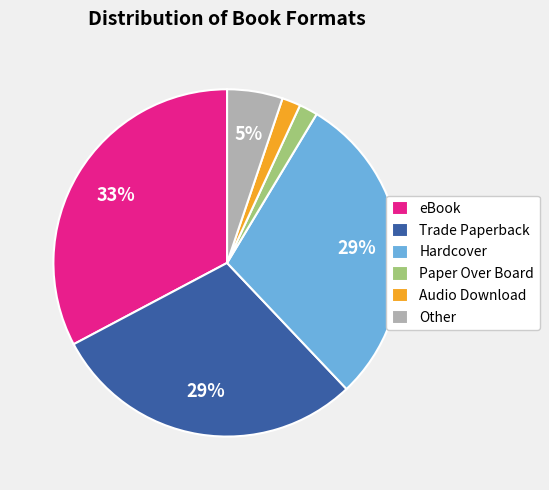

To the nearest percent, what portion does Hardcover represent?

29%